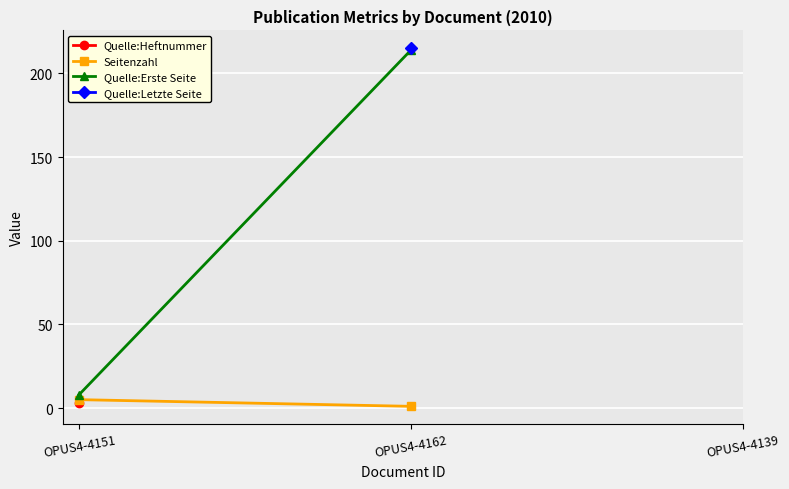

What is the spread (max minus min) of values at OPUS4-4151?

3